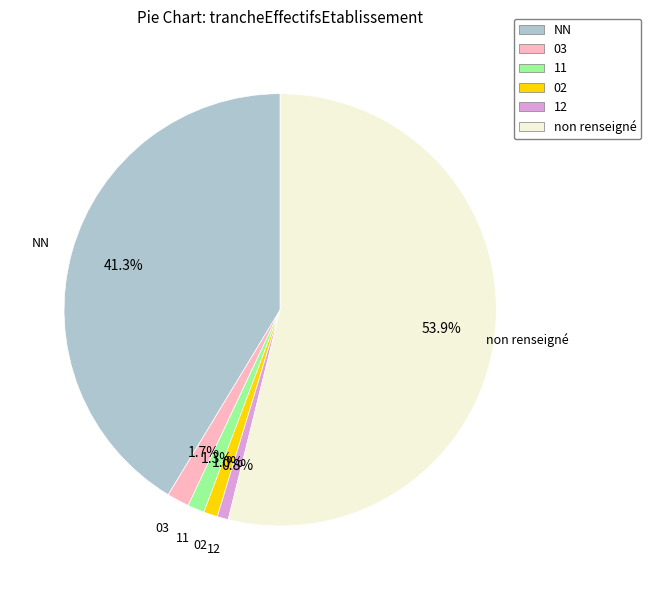

Does NN account for over 50% of the chart?

No